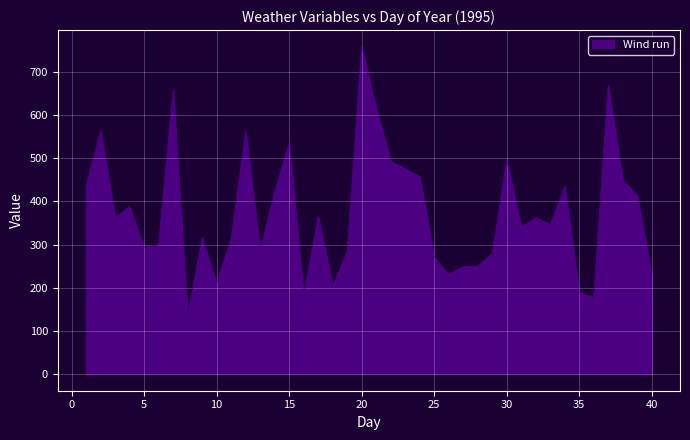

What is the greatest value displayed?

758.0